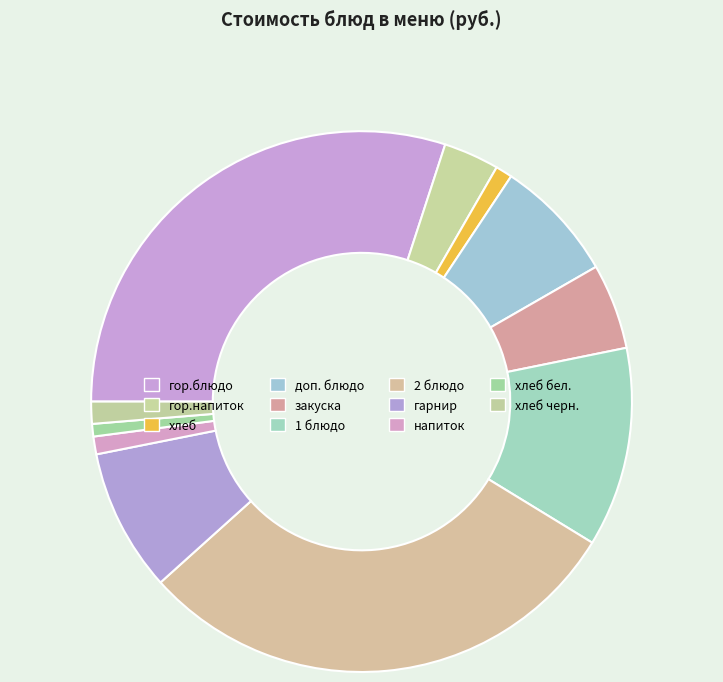

What is the largest slice in the pie chart?

гор.блюдо